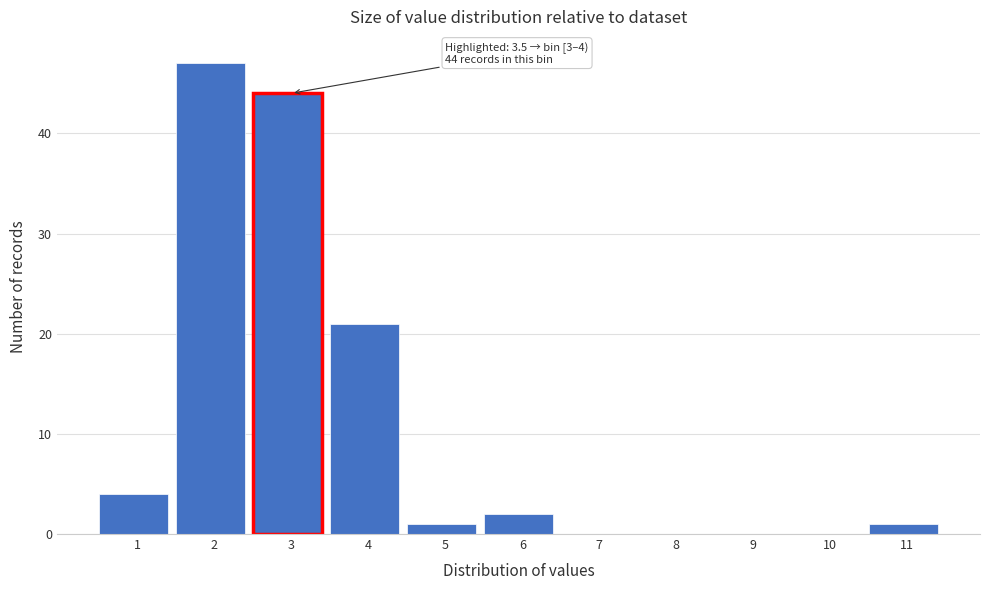

Reading left to right, what are all the values shown in this chart?

1=4	2=47	3=44	4=21	5=1	6=2	7=0	8=0	9=0	10=0	11=1